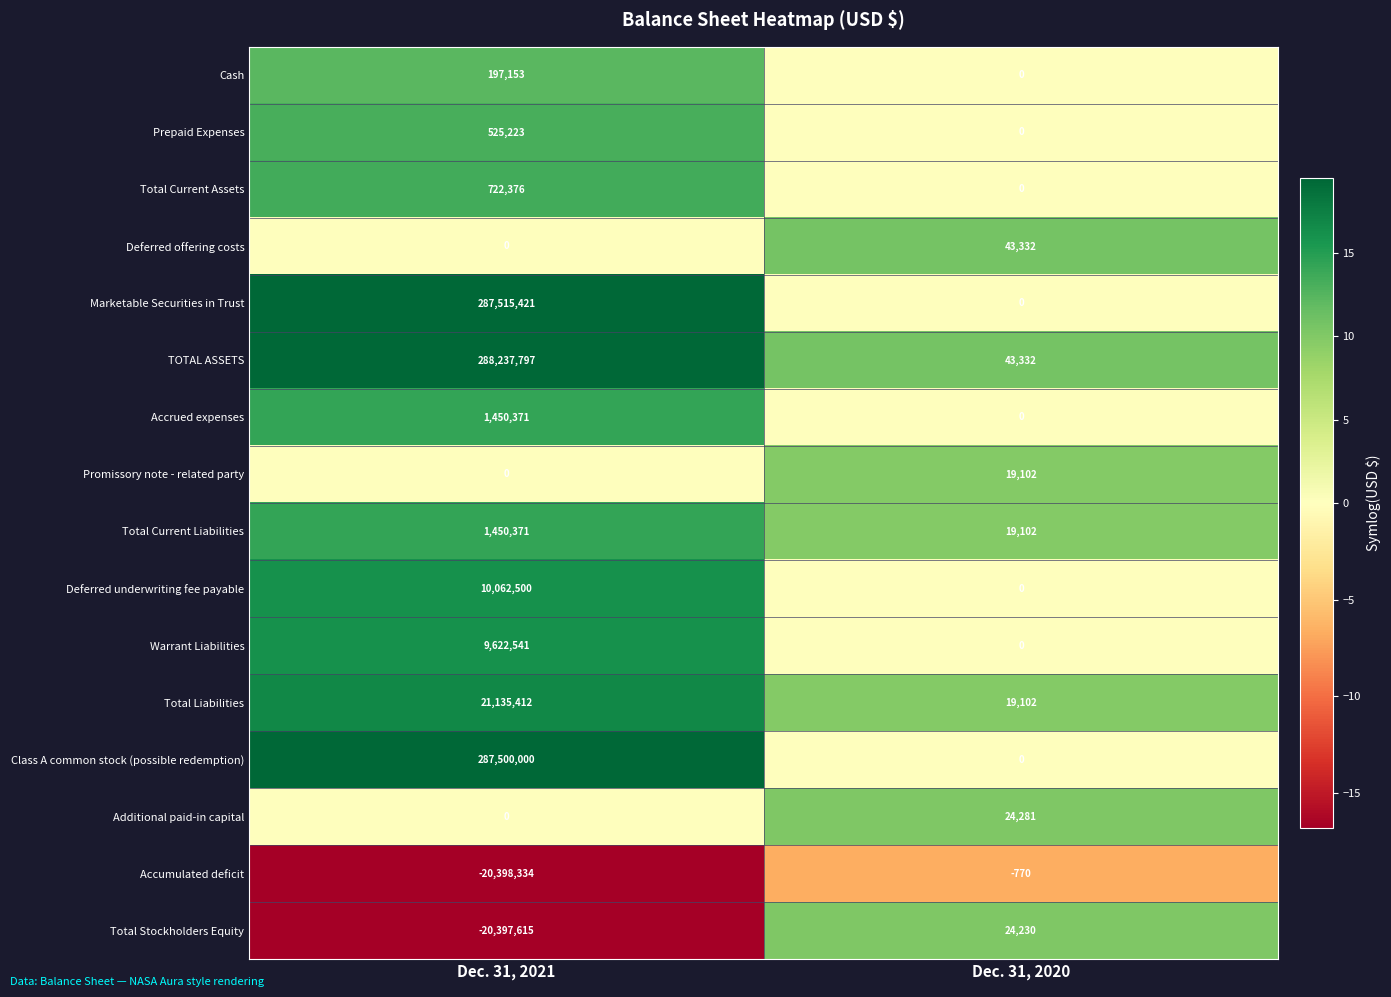

Which series has the largest range (max minus min)?

TOTAL ASSETS